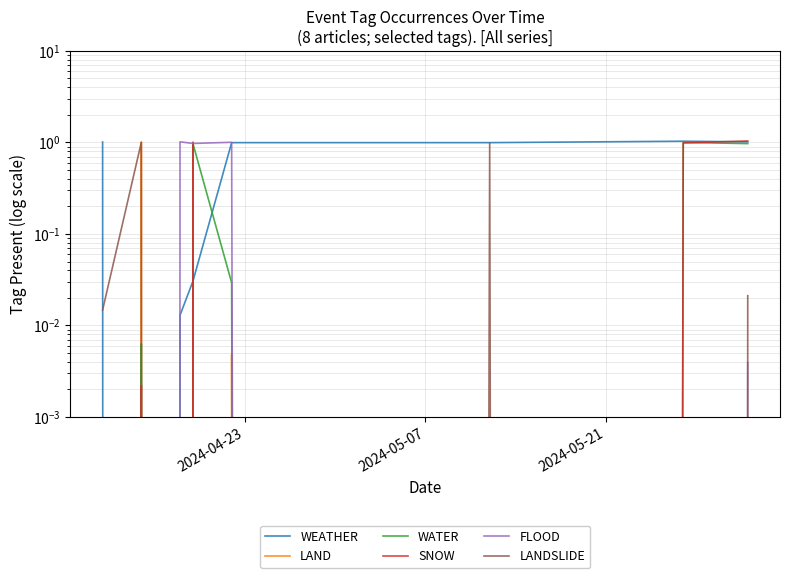

What are all the series names shown in the legend?

WEATHER, LAND, WATER, SNOW, FLOOD, LANDSLIDE